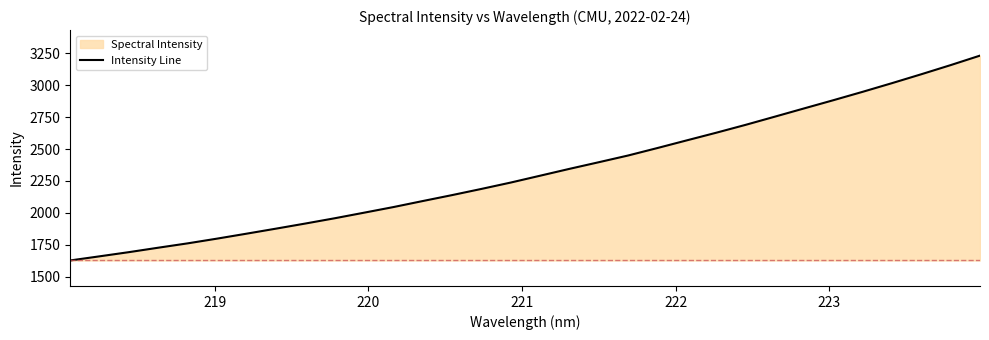

How many categories are shown in the chart?

32